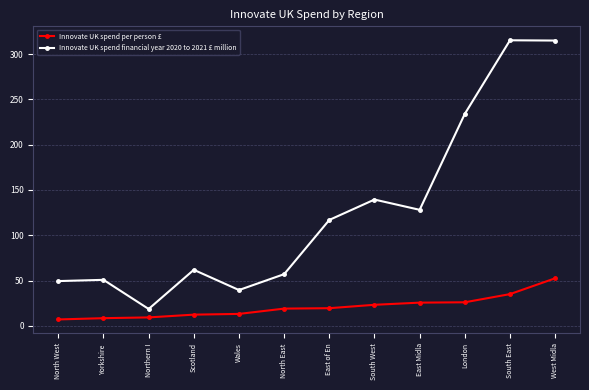

What is the approximate value of Innovate UK spend financial year 2020 to 2021 £ million at South West?

139.4